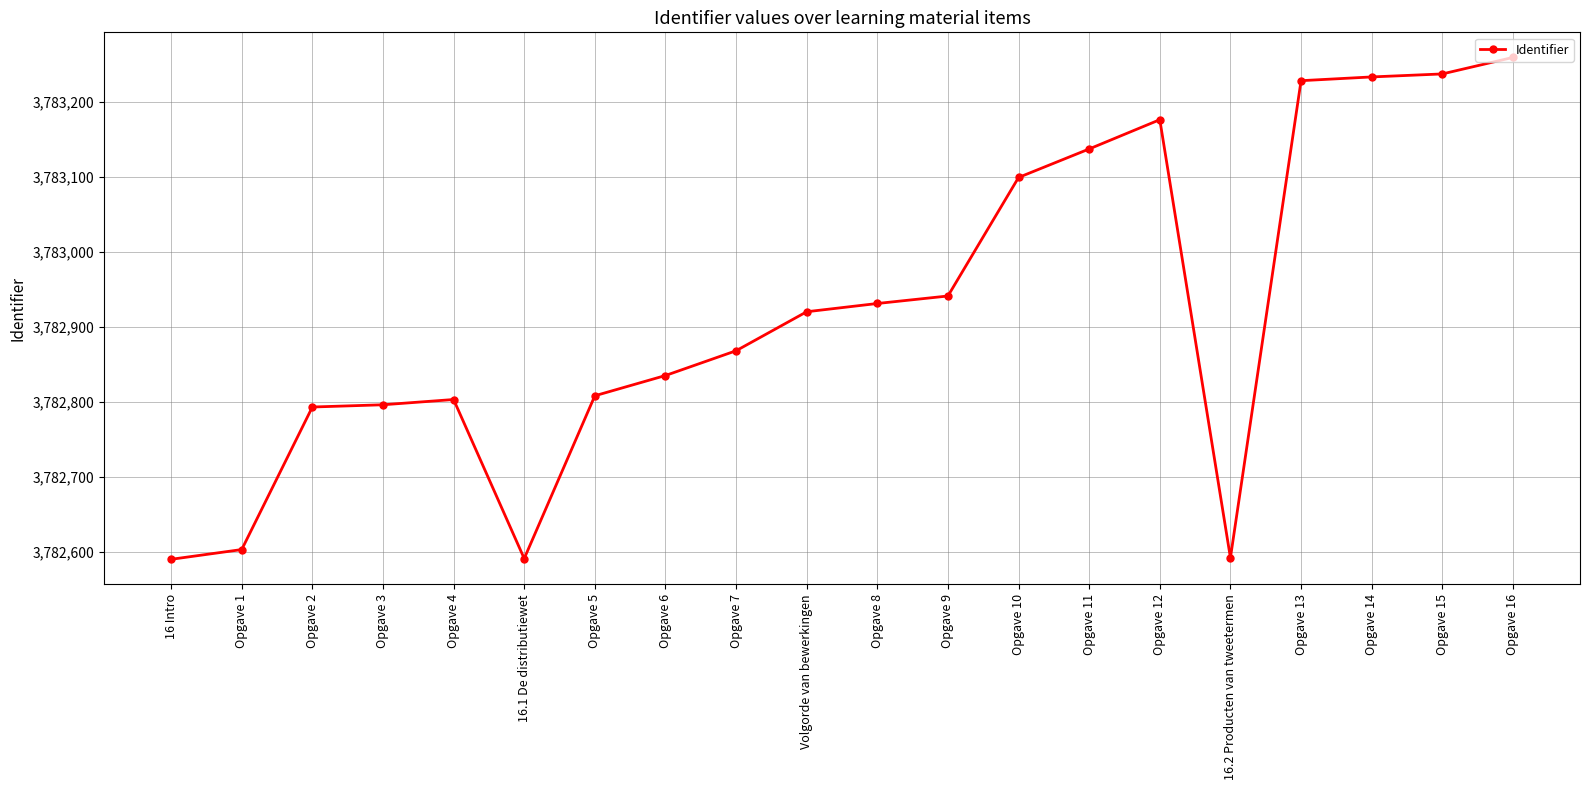

Count the number of categories in the chart.

20